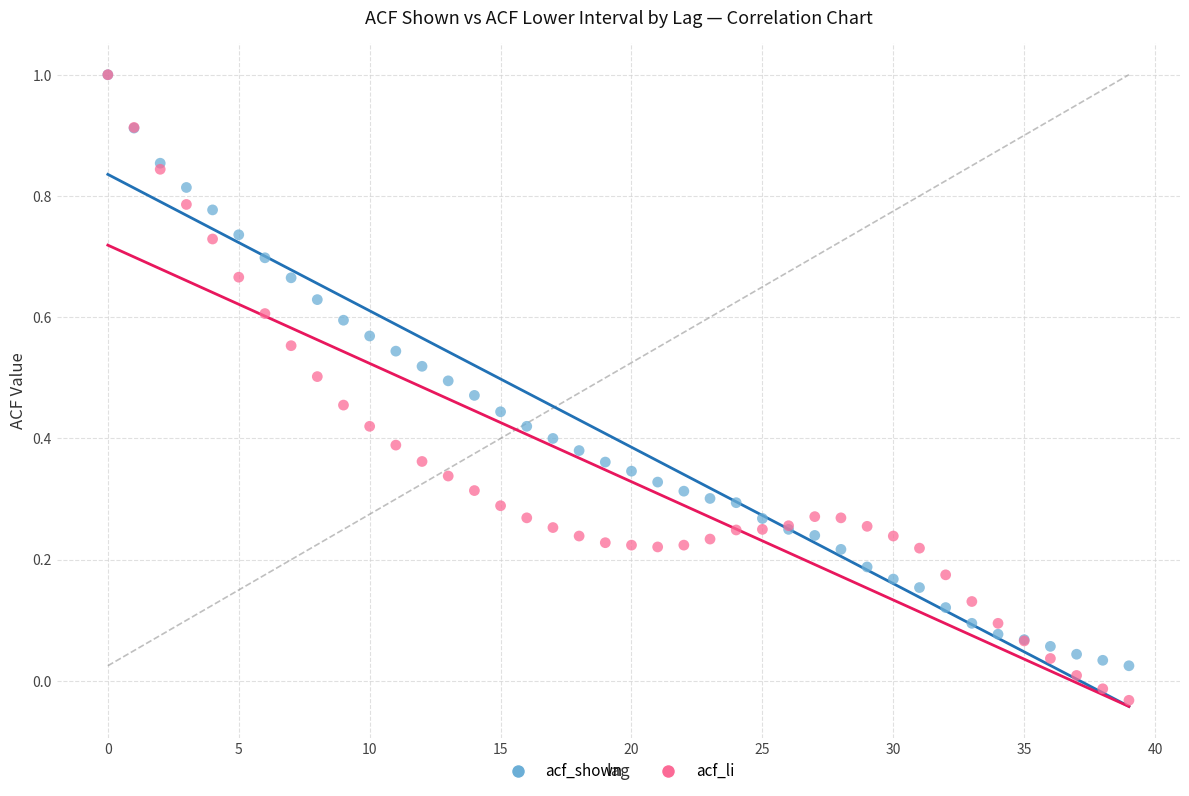

Which series has the largest Y range (max minus min)?

acf_li